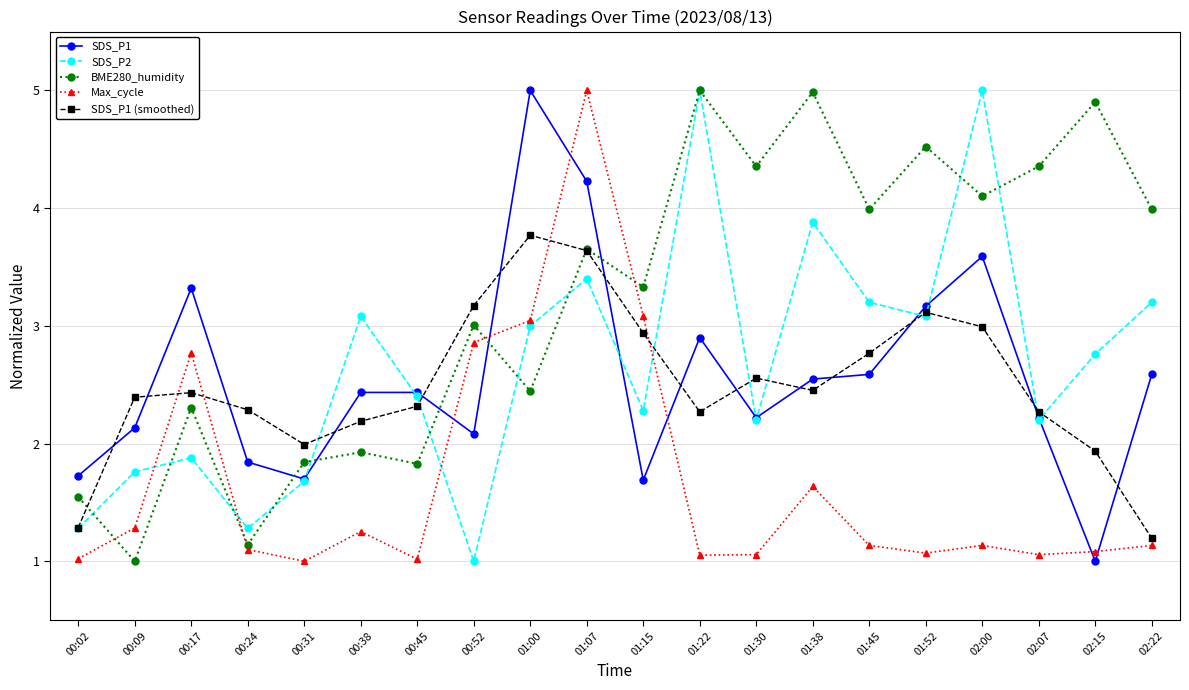

After their last crossing, which series has the higher values: SDS_P1 (smoothed) or SDS_P1?

SDS_P1